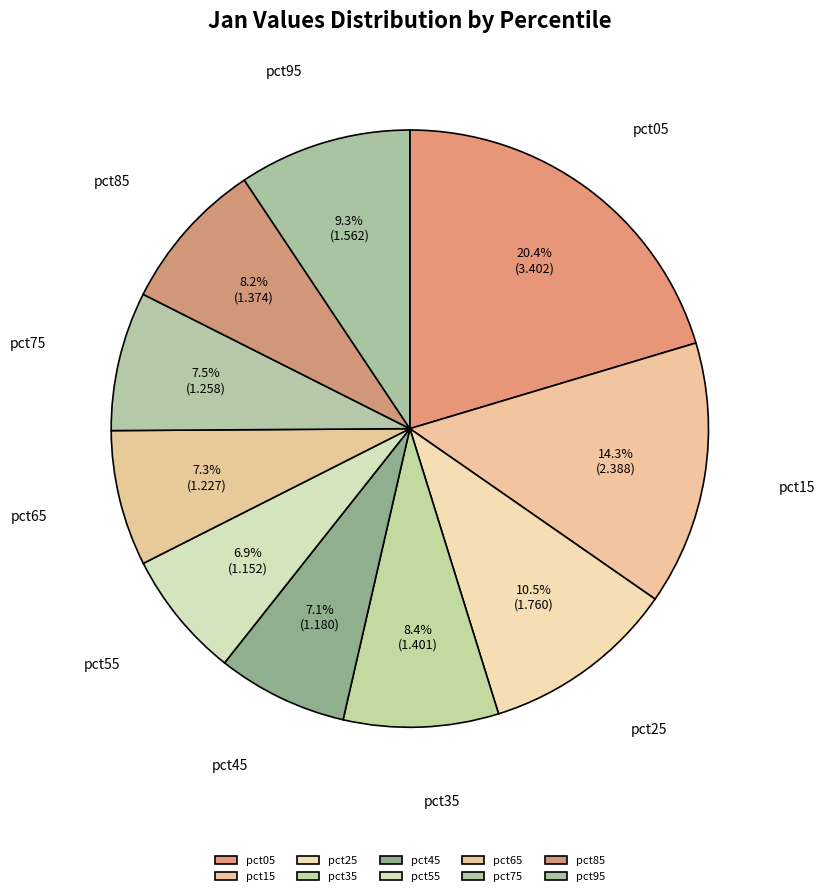

Which slice is the largest?

pct05